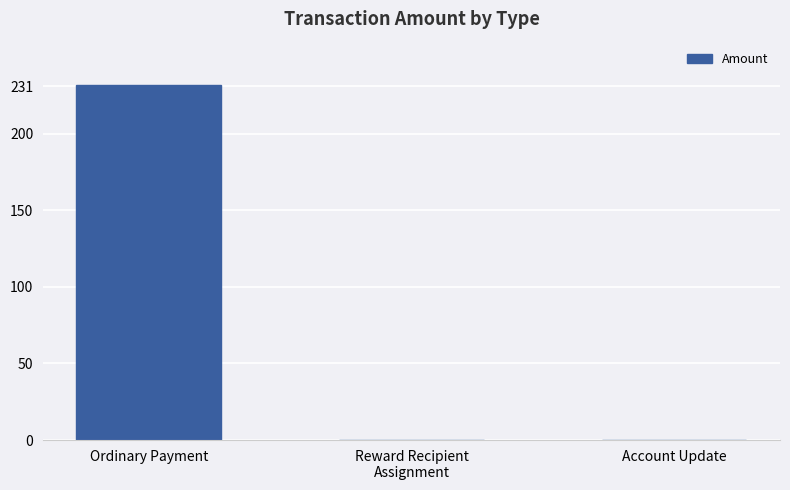

What is the change in value from Ordinary Payment to Account Update?

-231.5